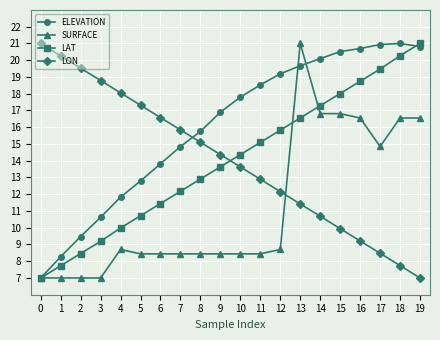

Is the value of LAT at 11 greater than the value of LON at 5?

No